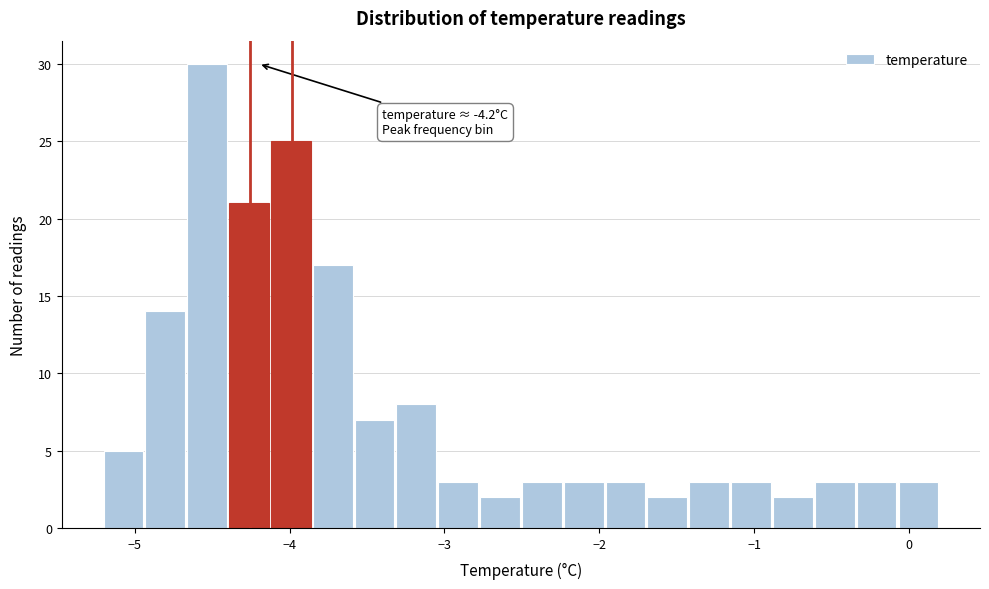

Read against the x-axis, roughly where is the centre of the tallest bar?

-4.5